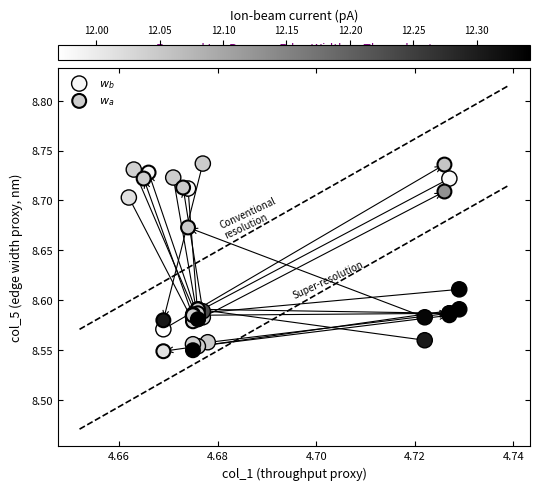

What are all the series names shown in the legend?

$w_b$, $w_a$